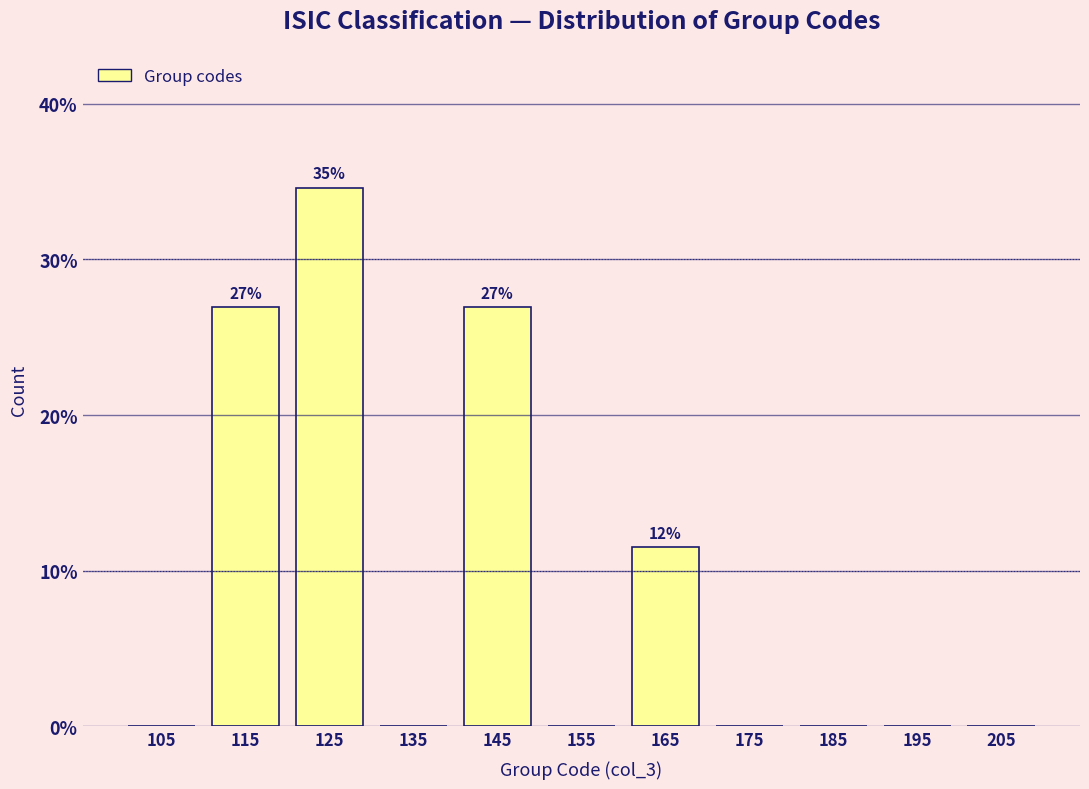

Which range on the x-axis has the tallest bar?

120 to 130